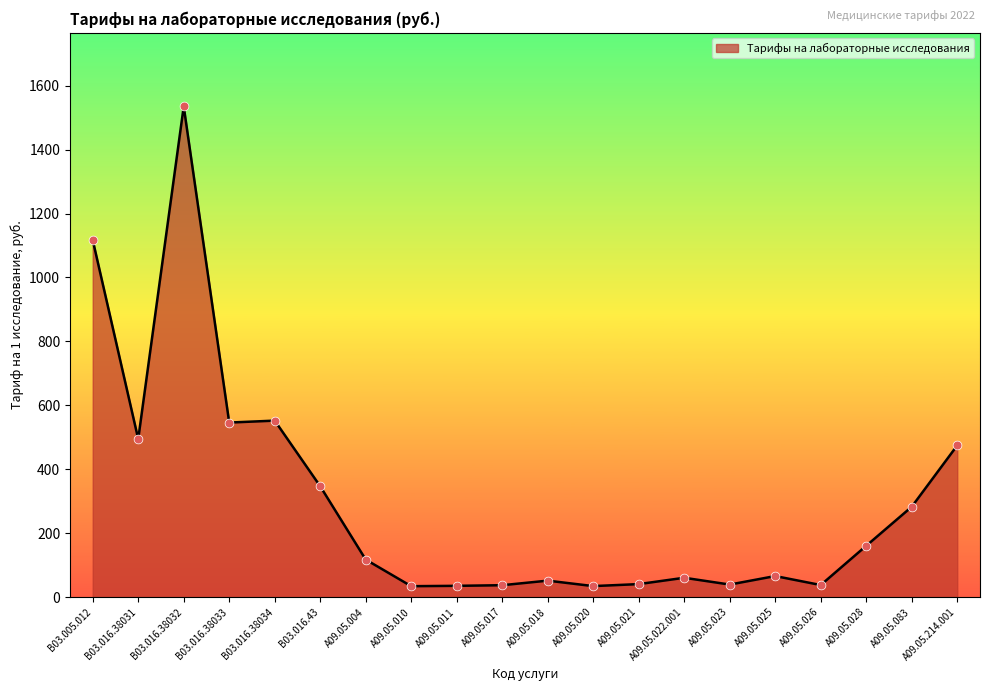

What is the change in value from B03.016.43 to A09.05.025?

-280.9